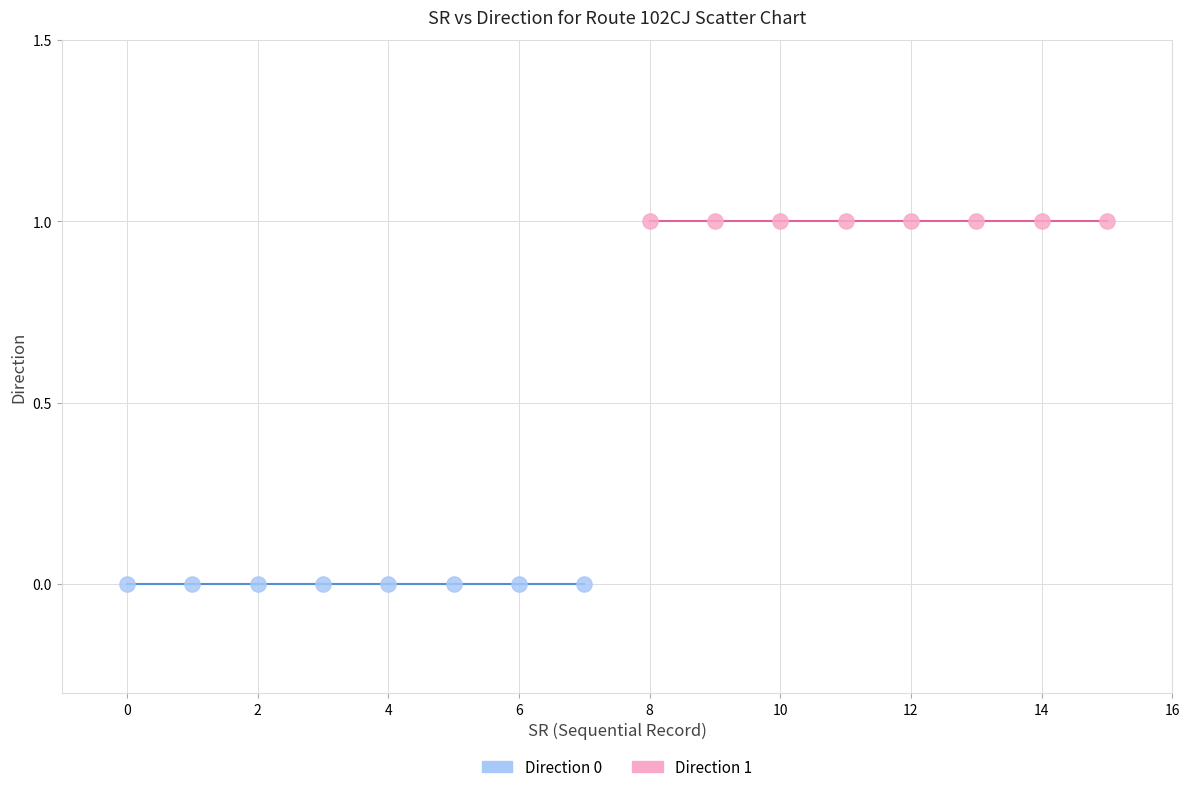

Which series contains the lowest Y value?

Direction 0